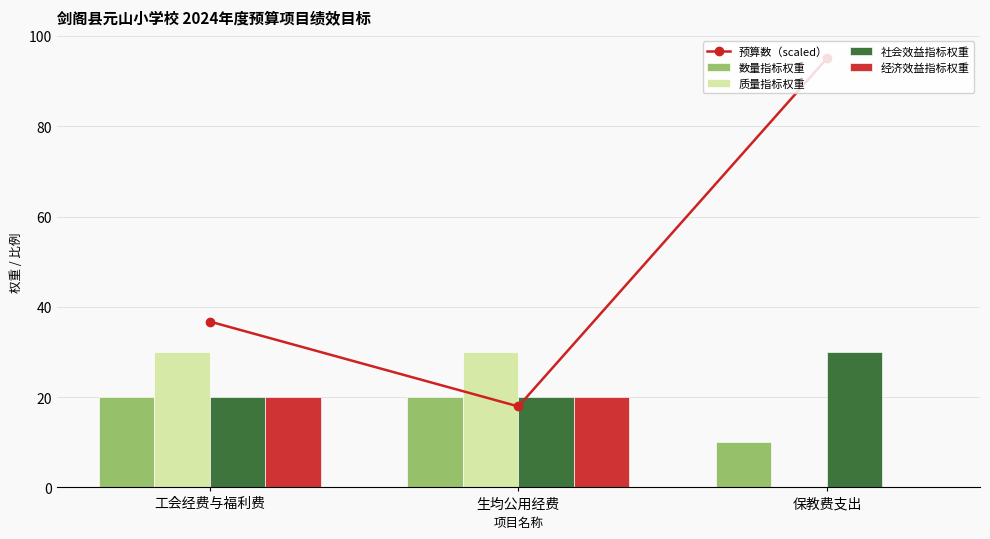

What value does the 社会效益指标权重 series have at 保教费支出?

30